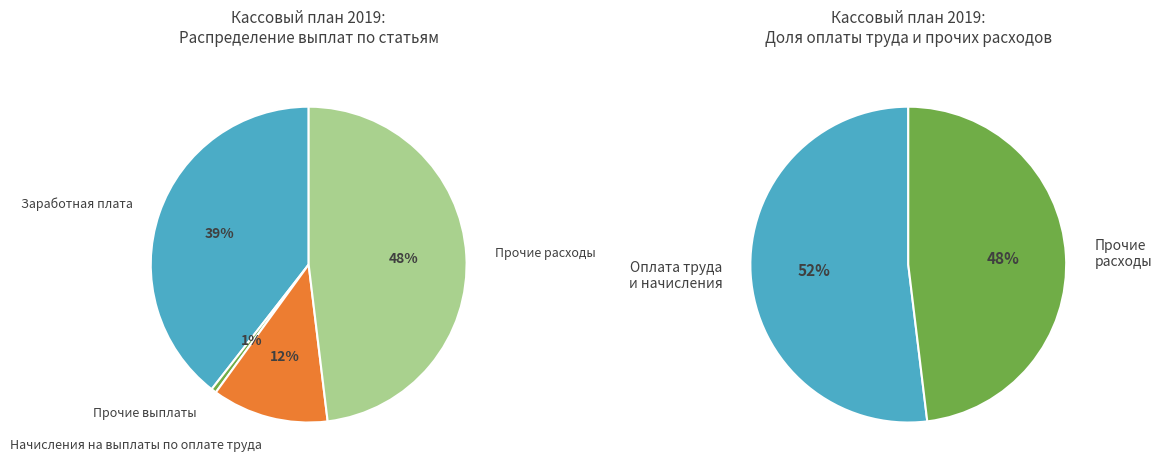

To the nearest percent, what is the combined percentage of Начисления на выплаты по оплате труда and Заработная плата?

51%